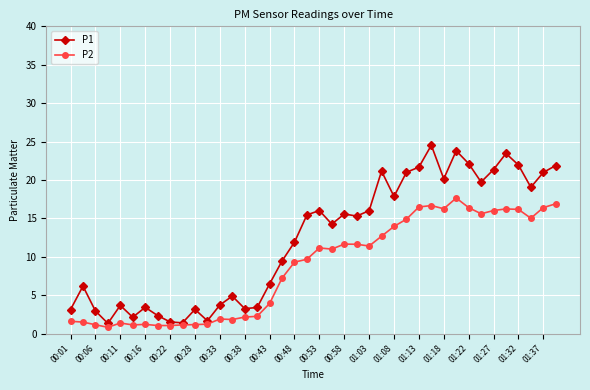

What is the smallest value displayed?

0.8